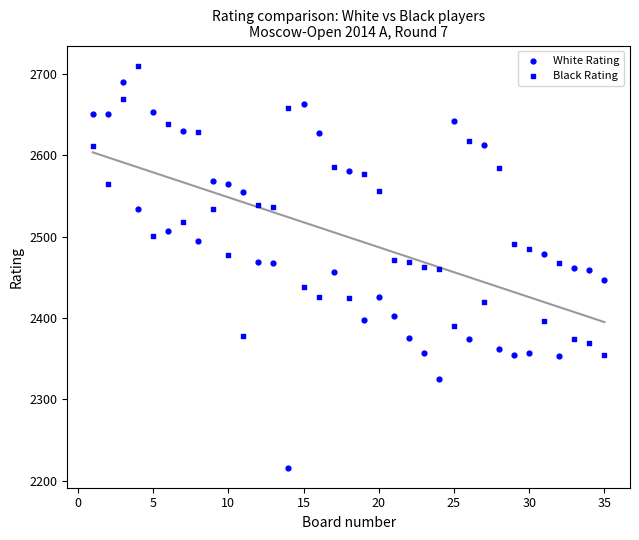

How many data points are displayed?

70